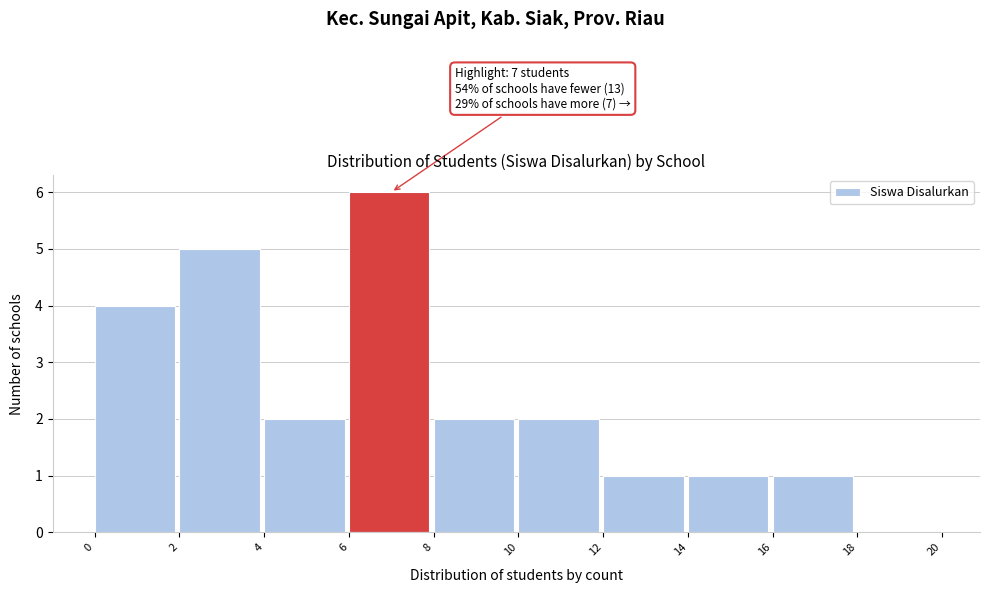

Over which range of the x-axis is the bar tallest?

6 to 8